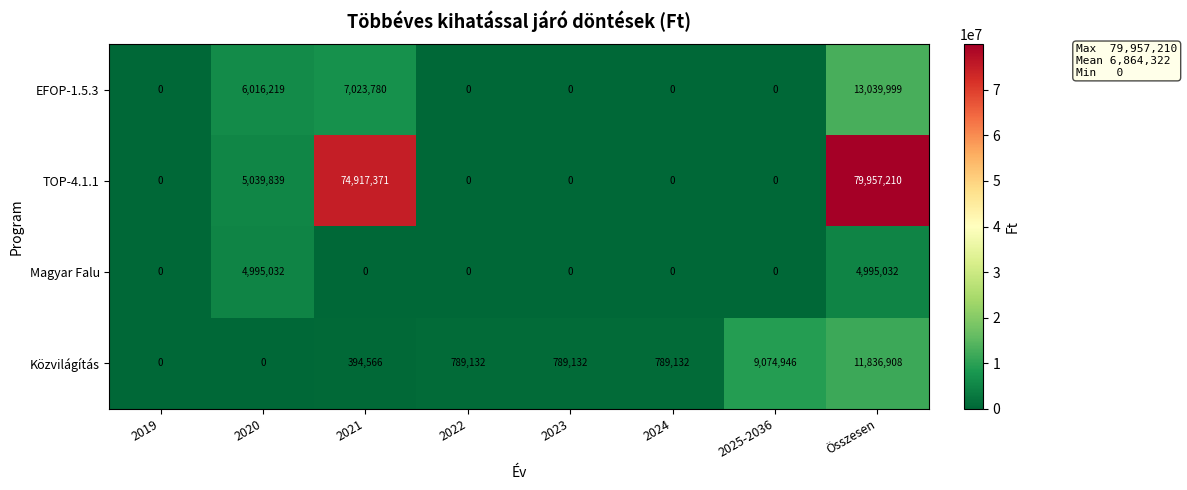

The Közvilágítás series shows 9074946 at 2025-2036. True or false?

True